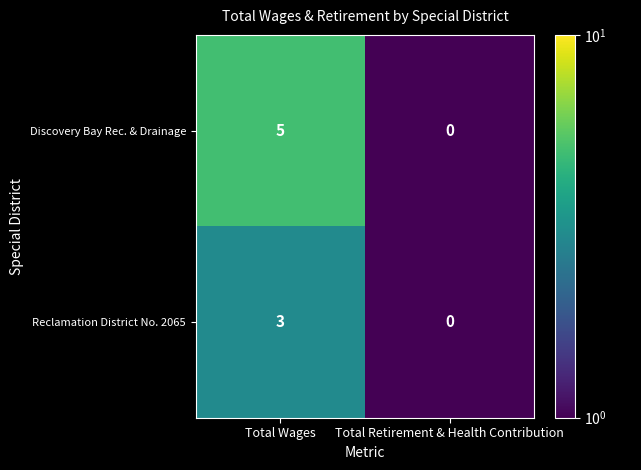

How many categories are shown in the chart?

2